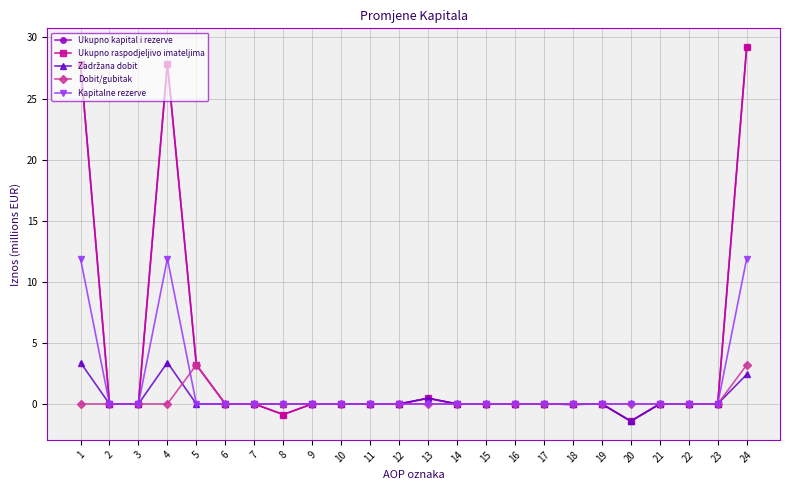

Is the value of Zadržana dobit at 14 greater than the value of Kapitalne rezerve at 7?

No